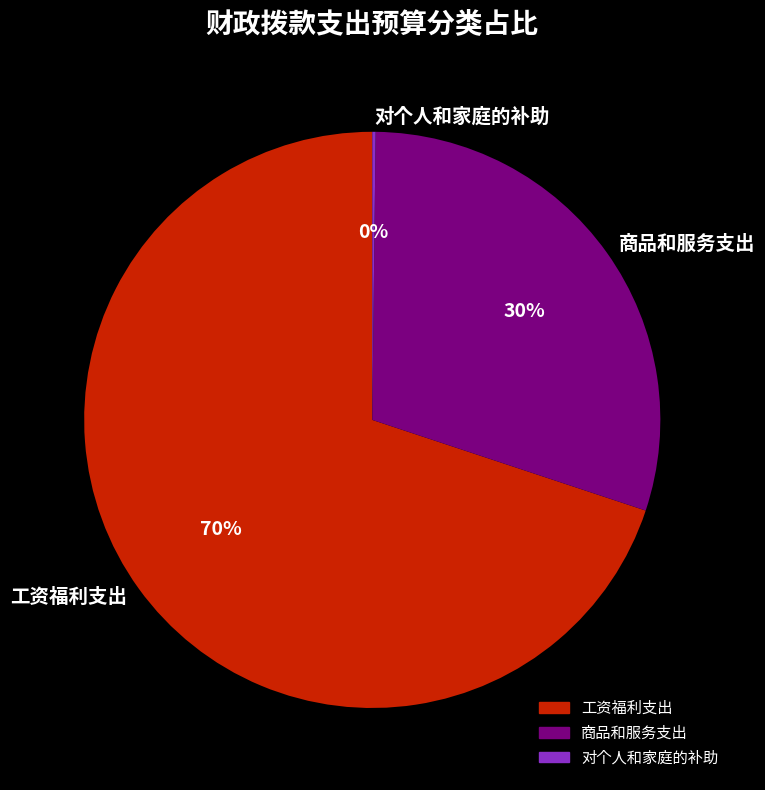

To the nearest percent, what is the average slice percentage?

33%